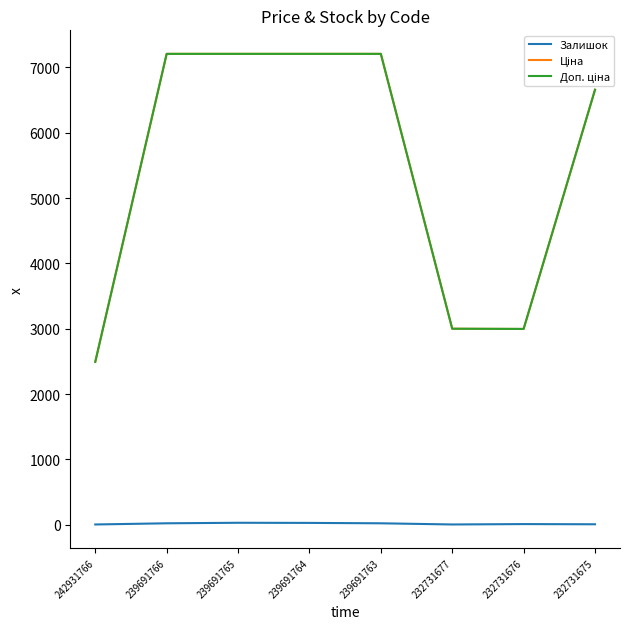

How many series are shown in this chart?

3